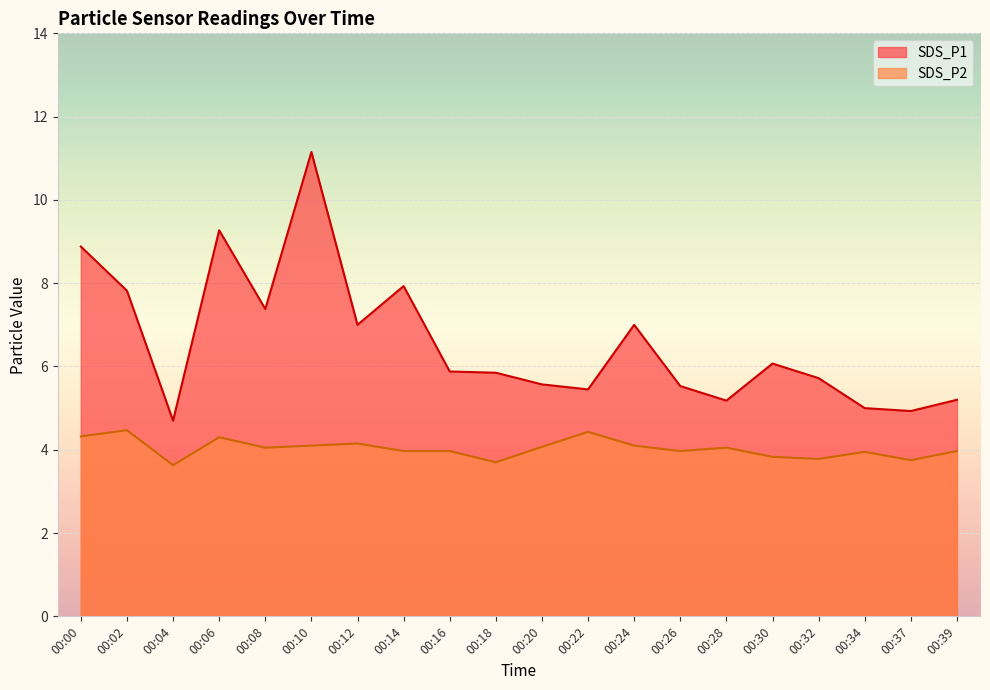

What is the approximate value of SDS_P1 at 00:30?

6.1